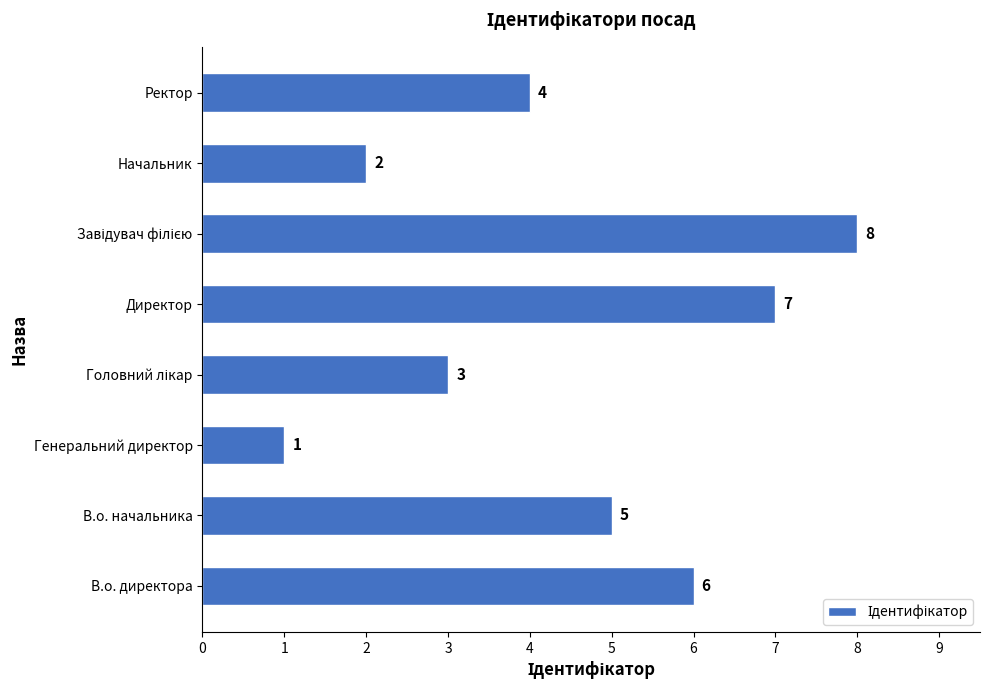

Which has a higher value, Ректор or Директор?

Директор